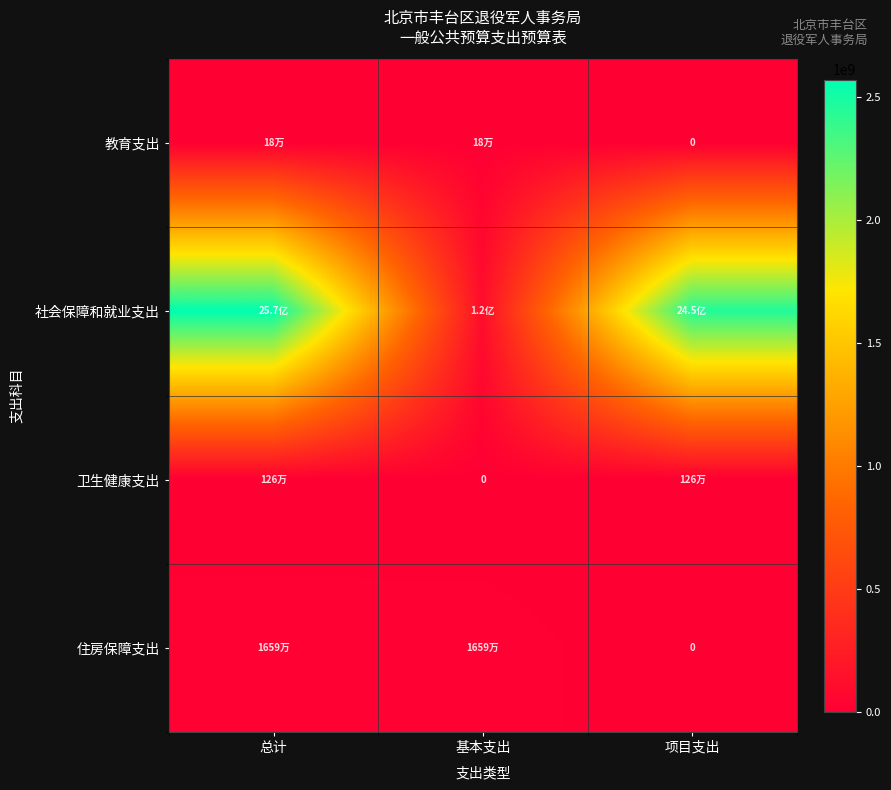

What is the difference between the 社会保障和就业支出 values at 基本支出 and 总计?

2454079500